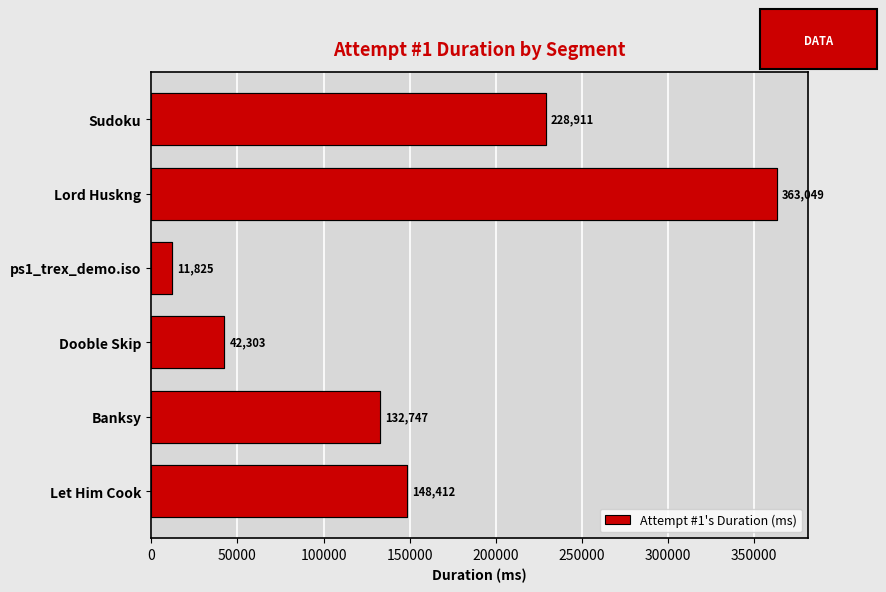

What is the difference between the maximum and minimum values?

351224